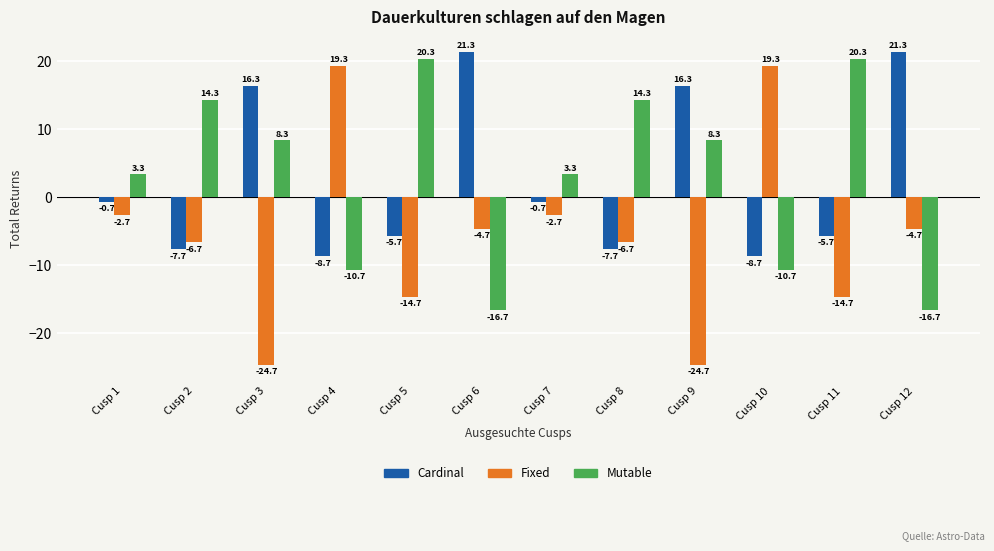

Is it true that Mutable equals 23.6 at Cusp 8?

False